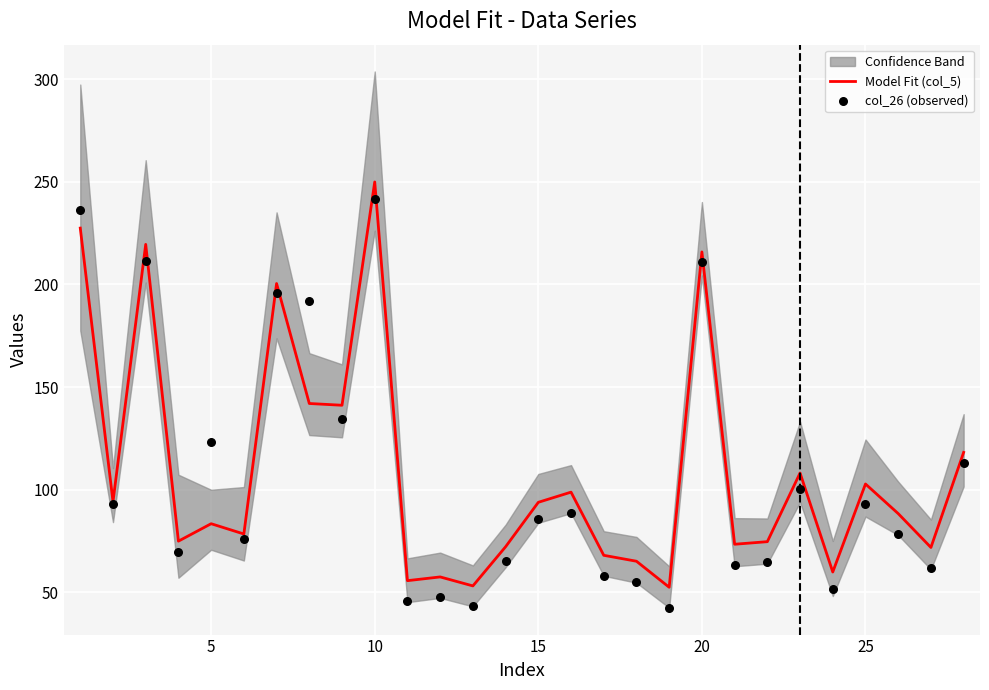

Which series has the largest total across all categories?

Model Fit (col_5)